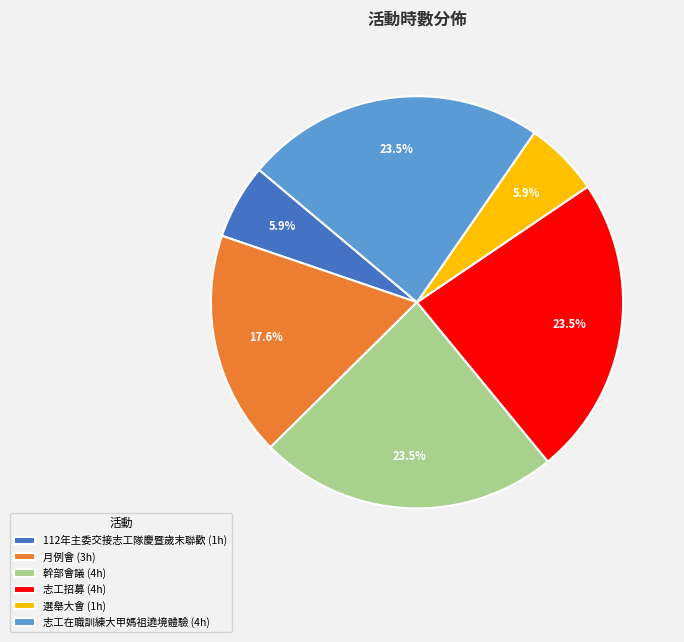

To the nearest percent, what is the average slice percentage?

17%